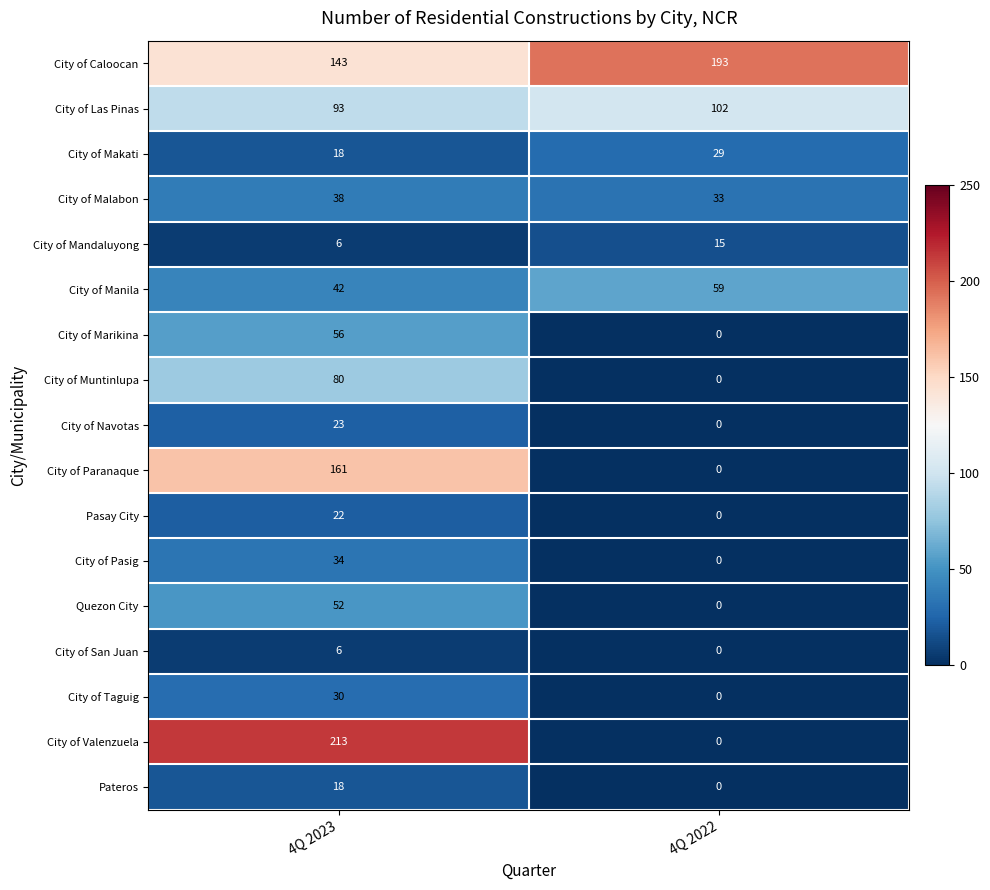

How many distinct data groups are displayed?

17